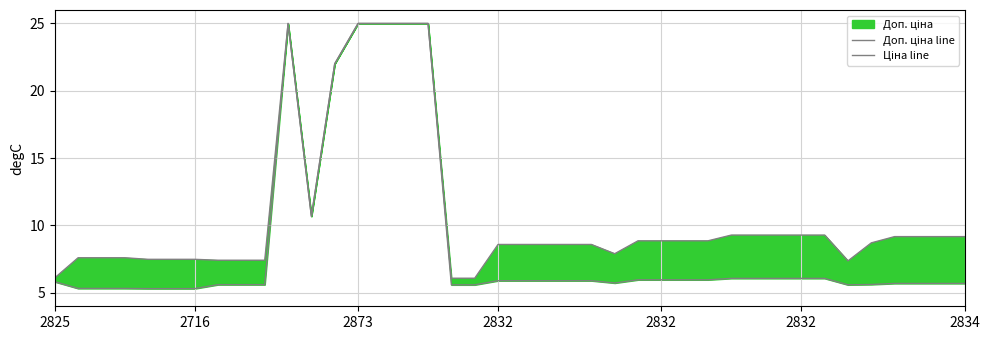

What is the difference between the Доп. ціна line values at 31 and 10?

15.7